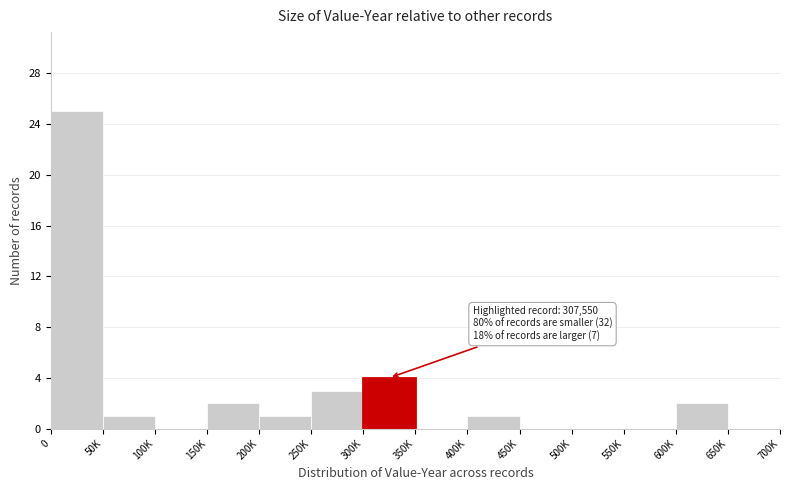

Reading right to left, extract all data points from this chart.

650K=0	600K=2	550K=0	500K=0	450K=0	400K=1	350K=0	300K=4	250K=3	200K=1	150K=2	100K=0	50K=1	0=25